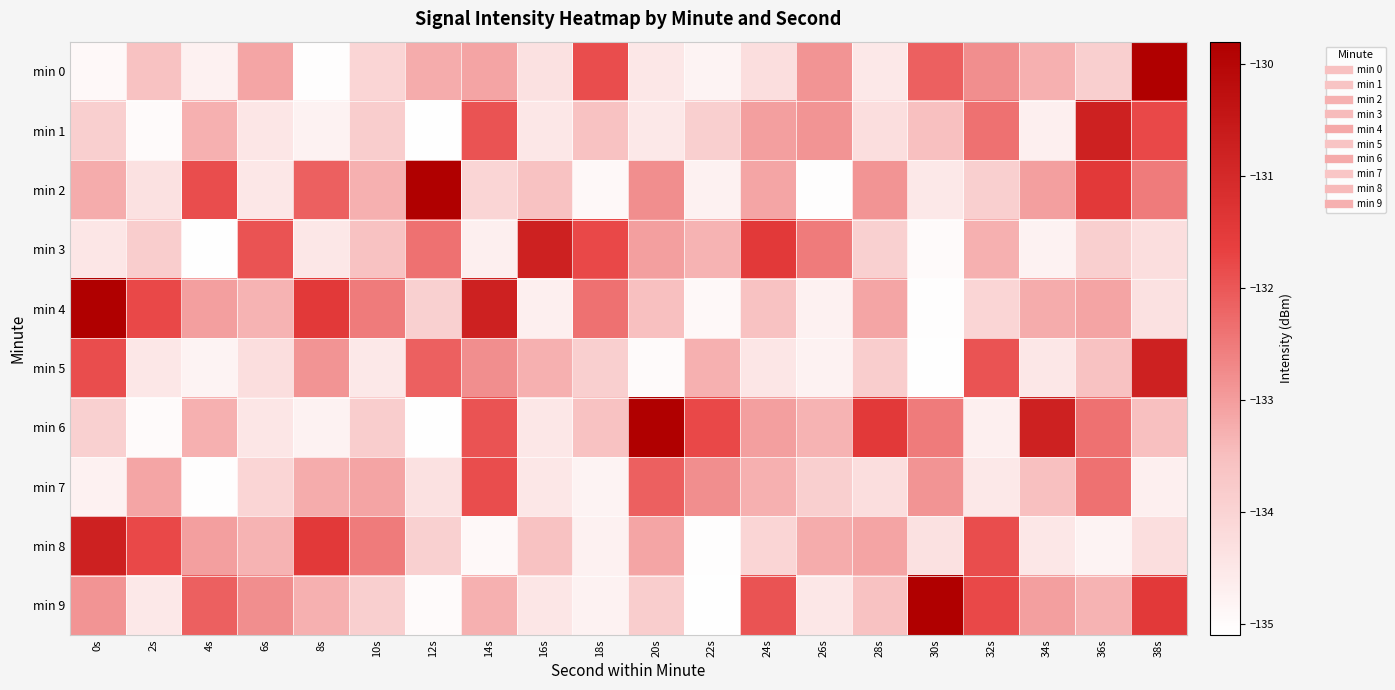

At which category is the sum across all series the highest?

38s